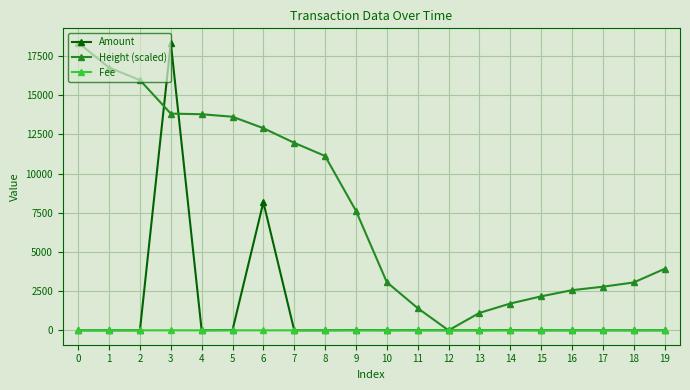

List the series in order of their overall mean, highest first.

Height (scaled), Amount, Fee